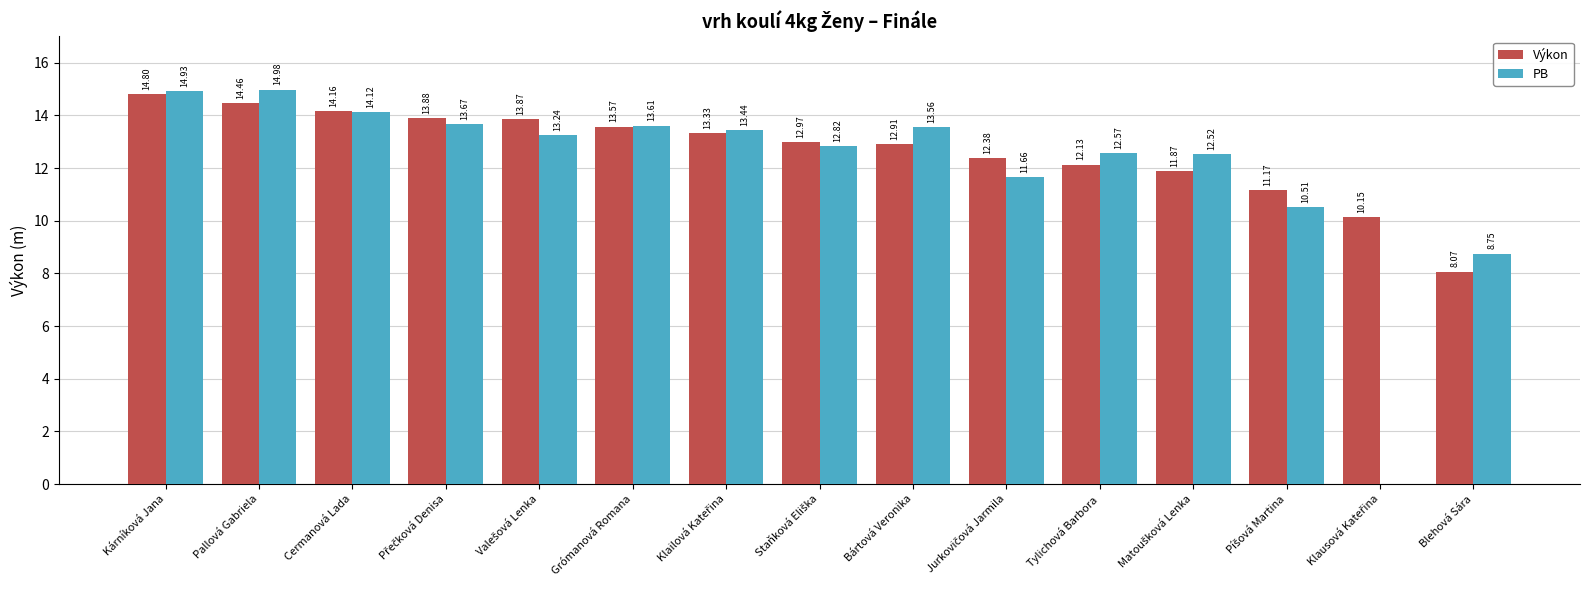

Is the value of Výkon at Cermanová Lada greater than the value of PB at Grómanová Romana?

Yes